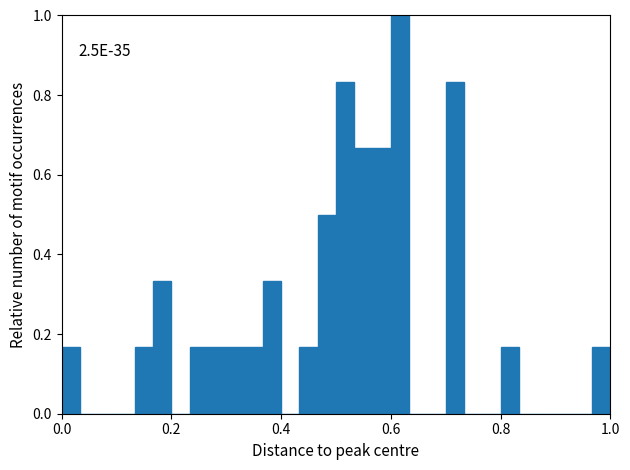

Around what value on the x-axis is the tallest bar? Give the approximate position of its centre, as read against the axis.

0.62